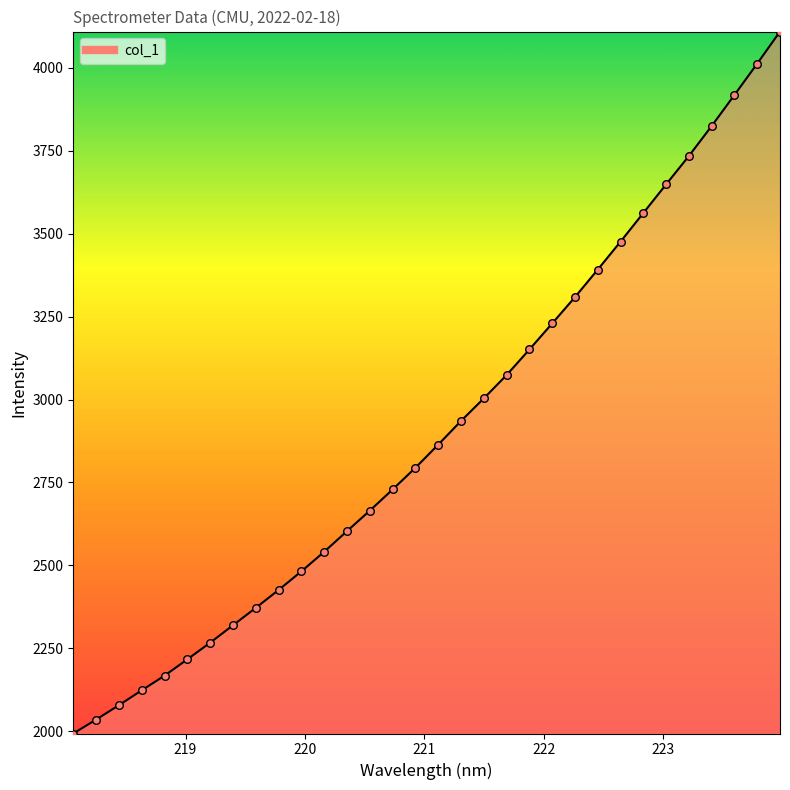

What is the difference between the maximum and minimum values?

2114.6